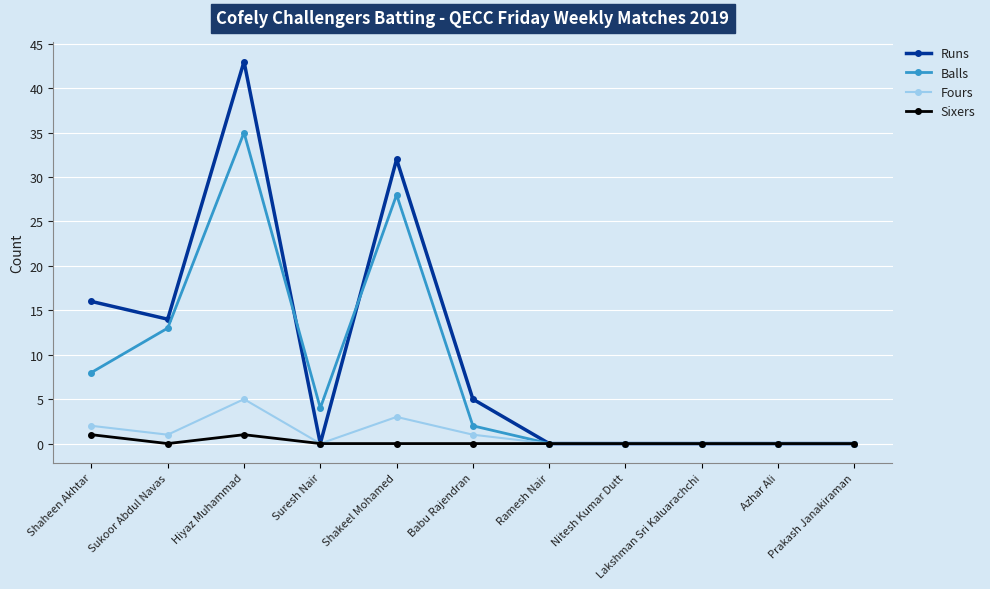

What is the maximum value shown in the chart?

43